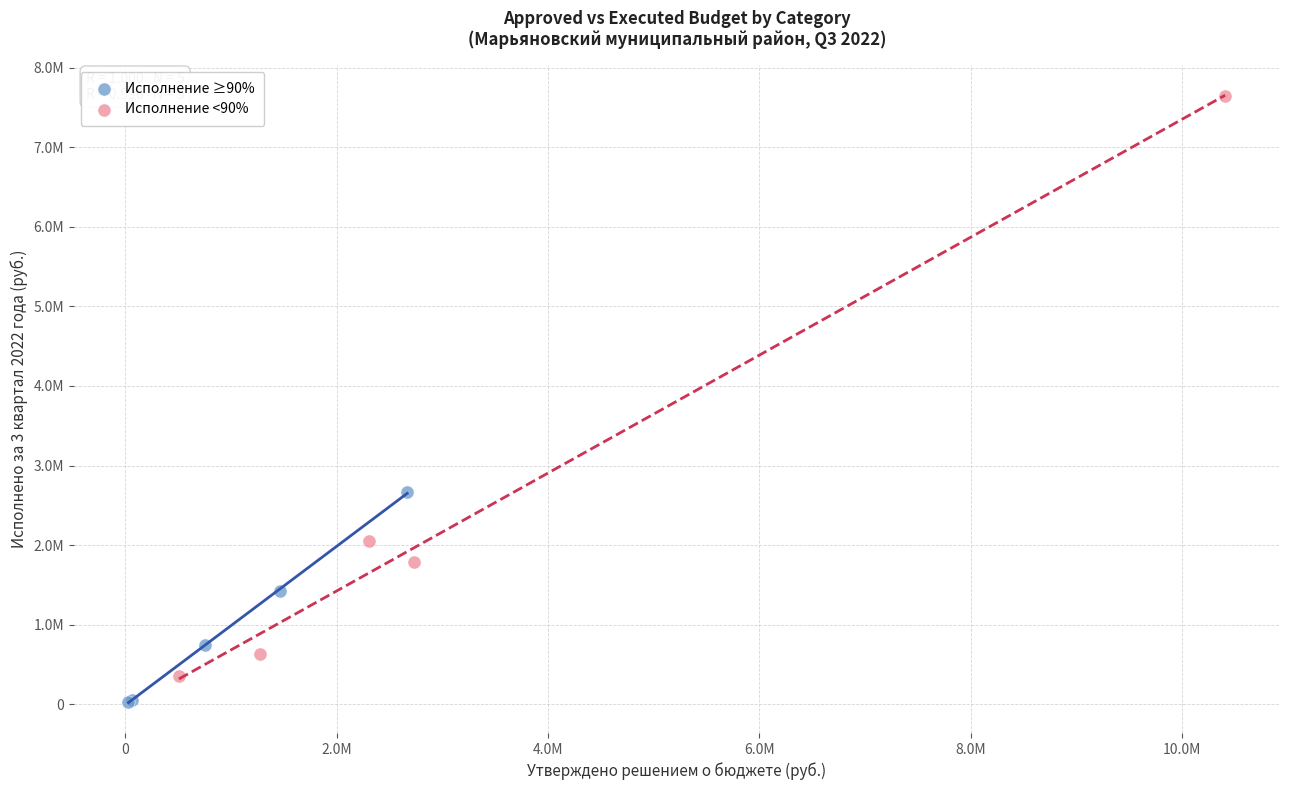

Which series contains the highest Y value?

Исполнение <90%